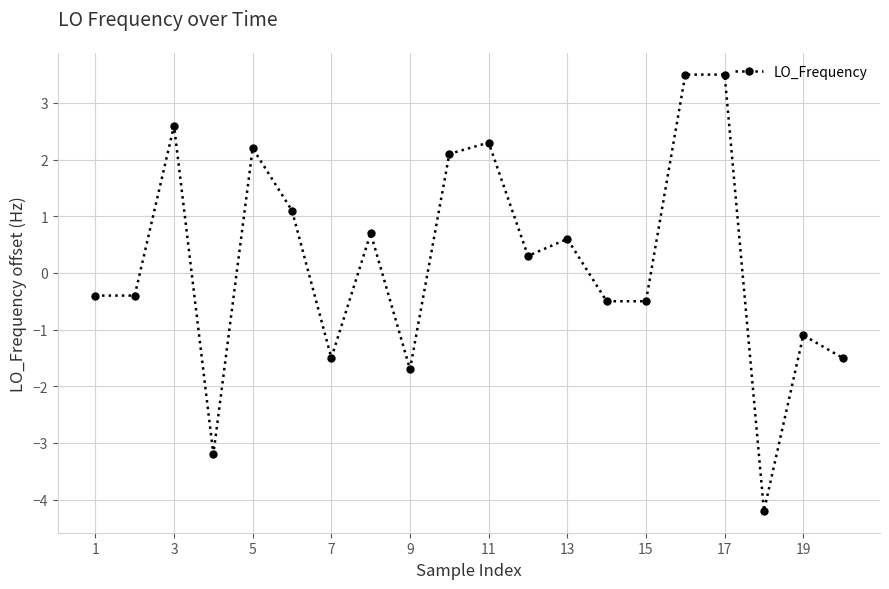

What is the smallest value displayed?

-4.2